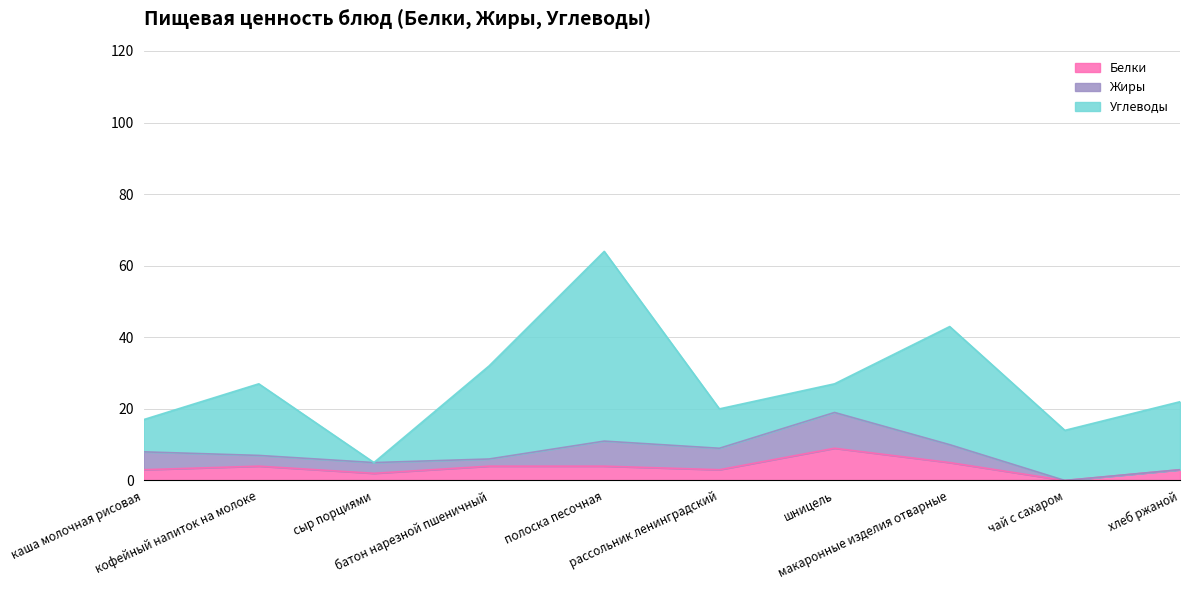

How many intersections are there between Белки and Жиры?

4